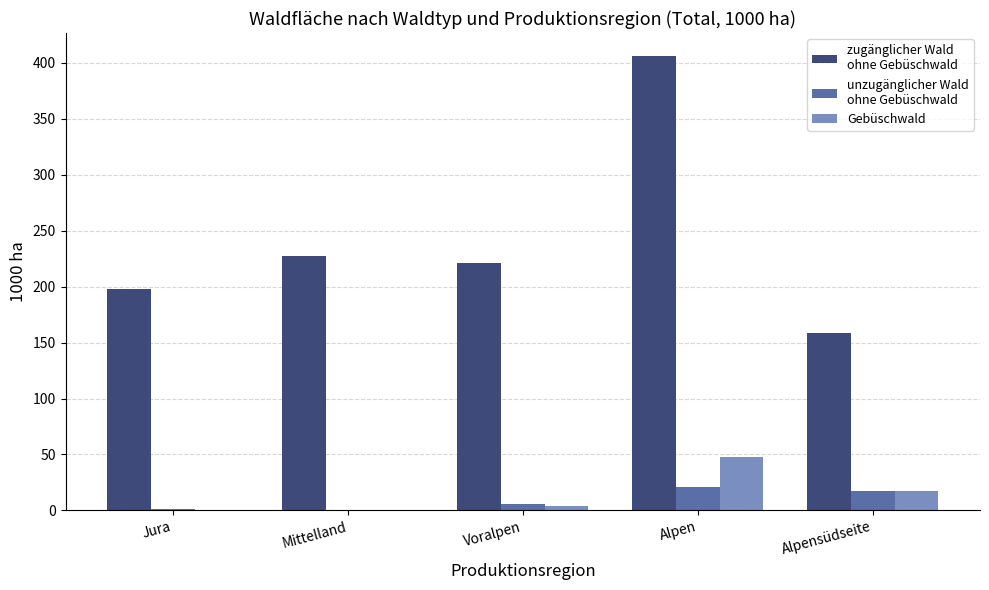

Which label corresponds to the largest value in the chart?

Alpen